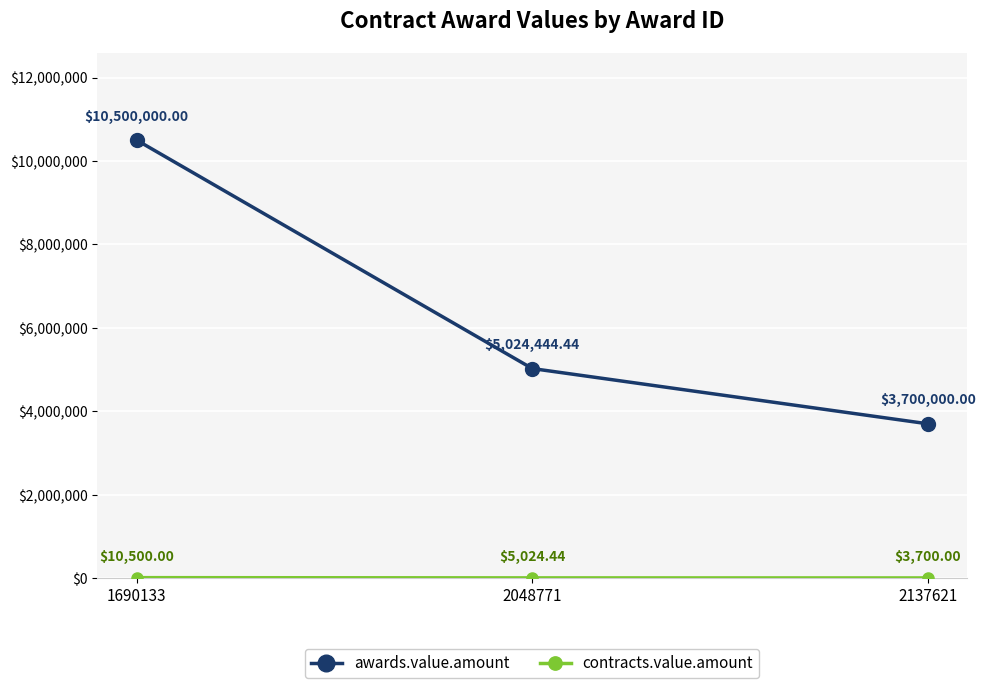

How many awards.value.amount values are between 3700000 and 10500000?

3